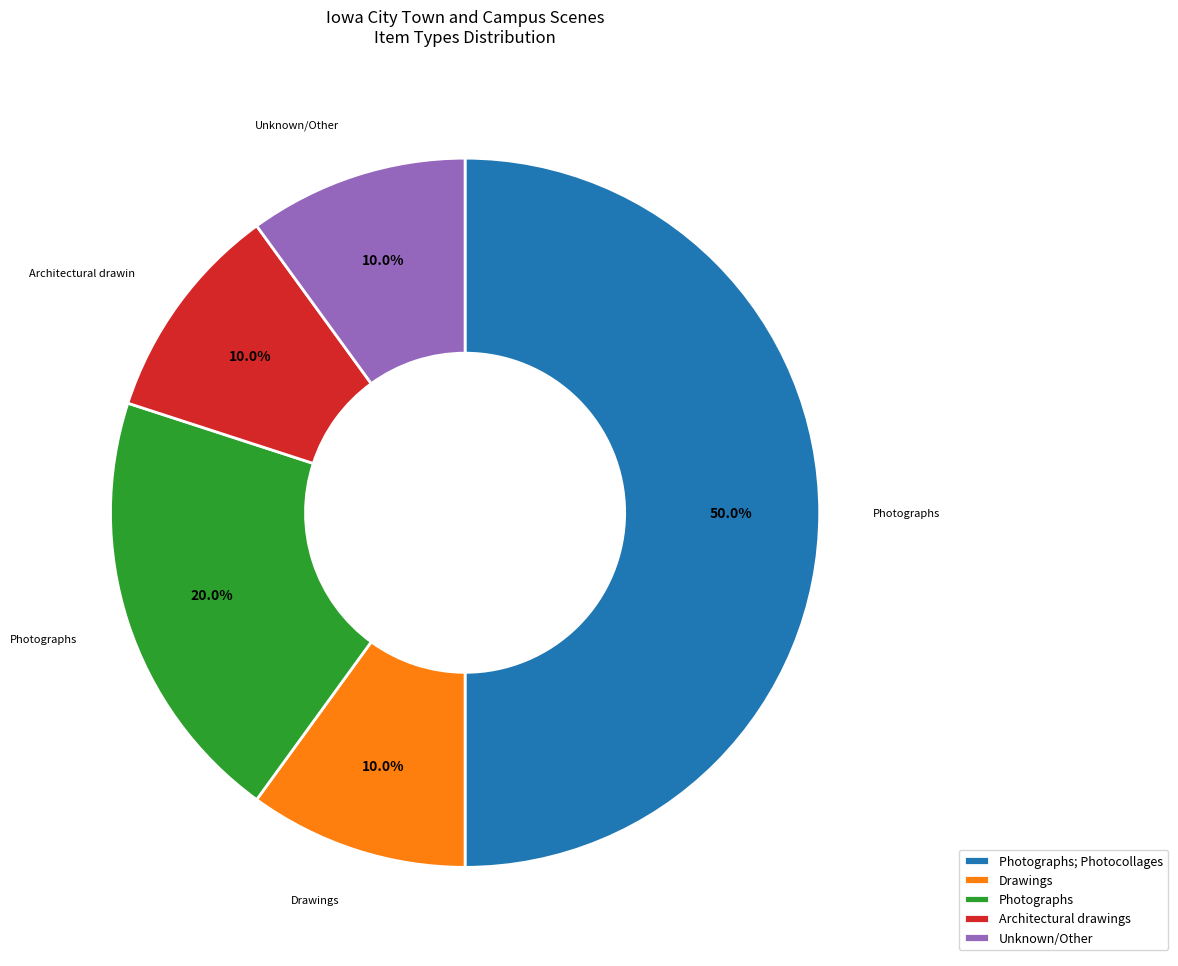

Which has a higher value, Photographs or Unknown/Other?

Photographs